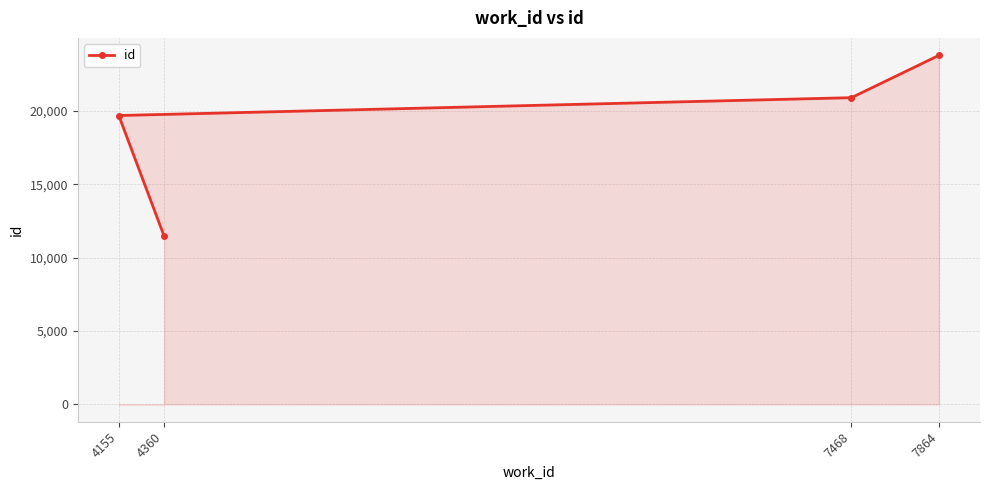

How many data points does each series have?

4